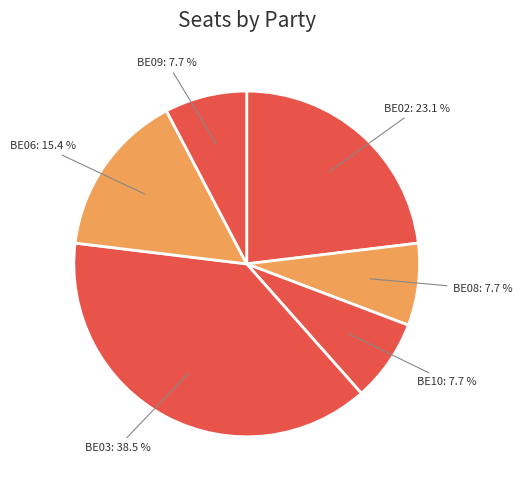

Between BE08 and BE03, which is larger?

BE03